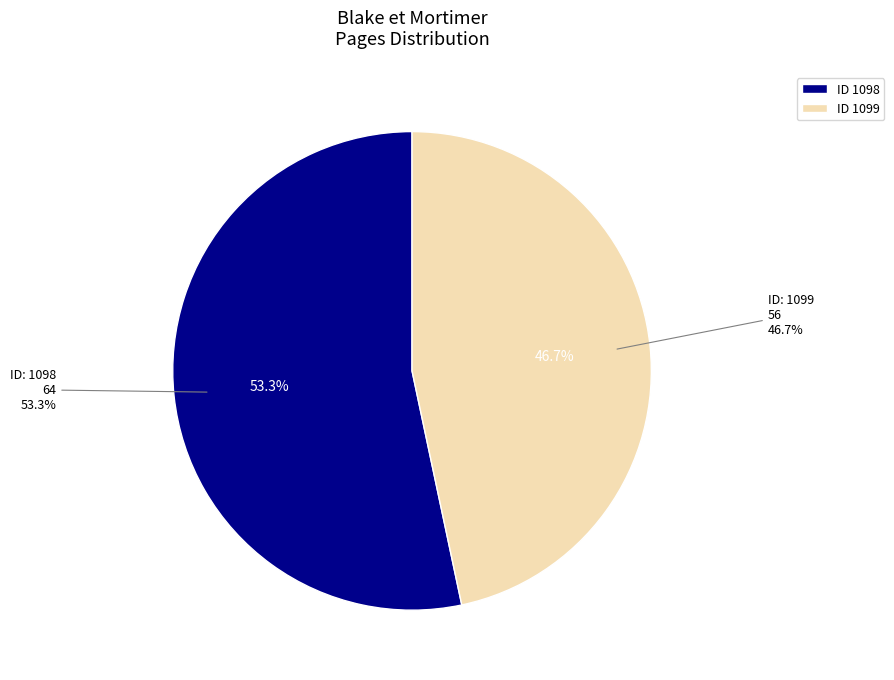

Does any single category account for the majority?

Yes